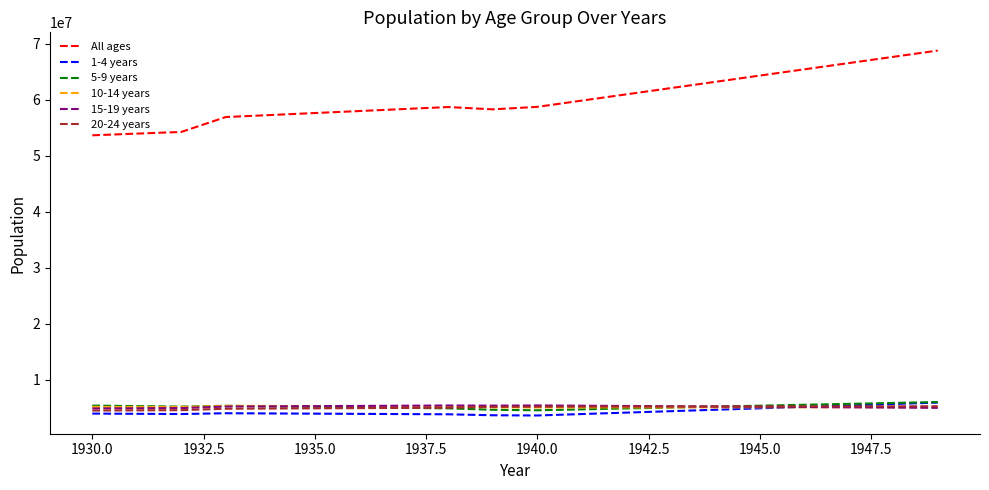

Which series has the largest range (max minus min)?

All ages